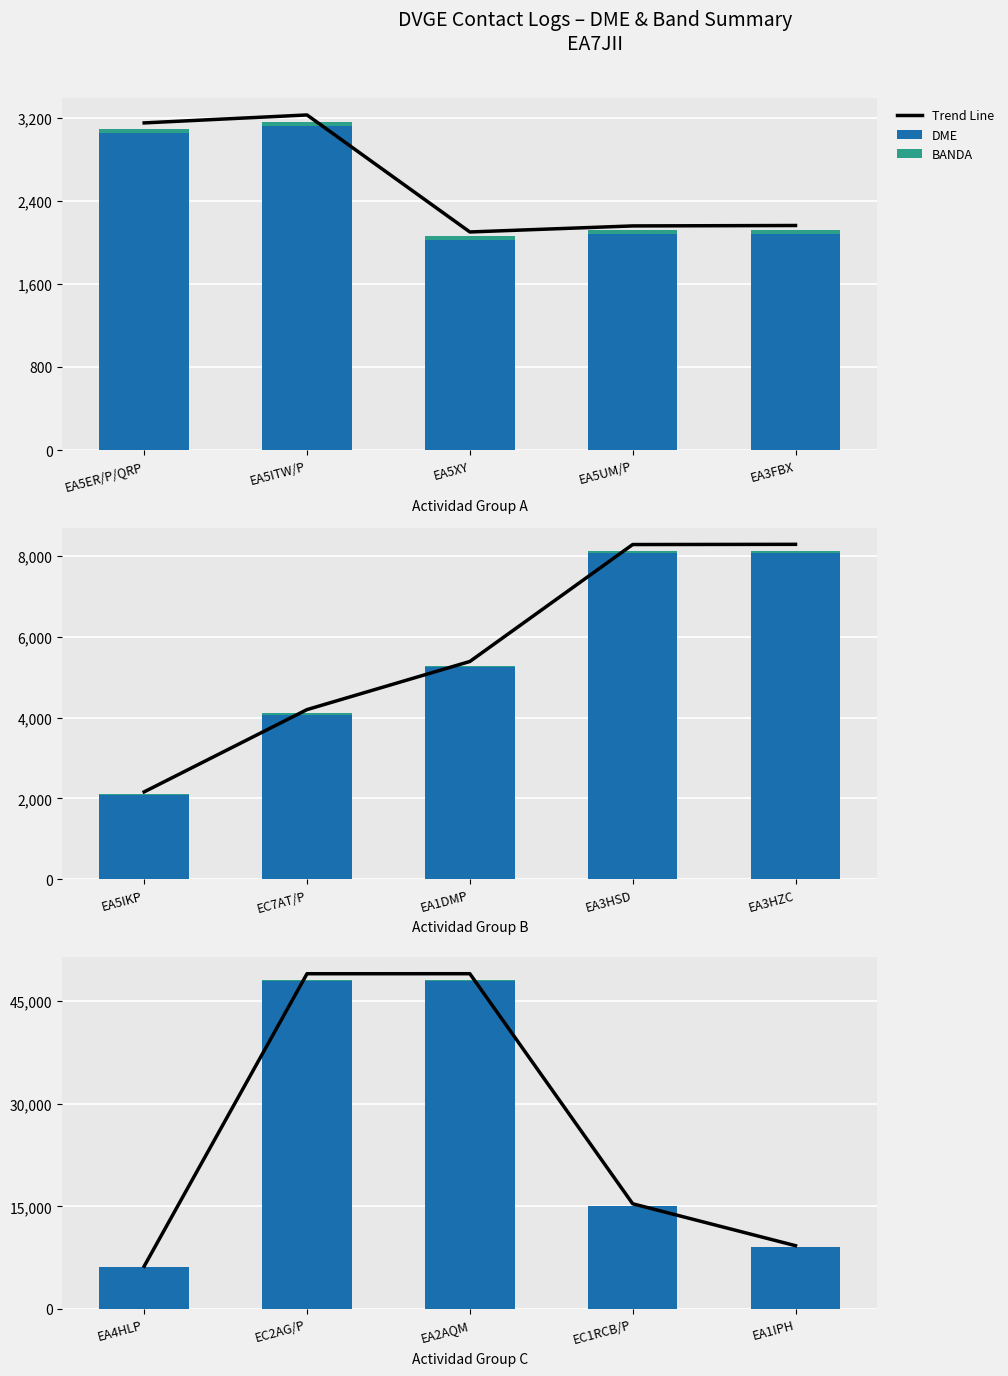

What are all the series names shown in the legend?

Trend Line, DME, BANDA